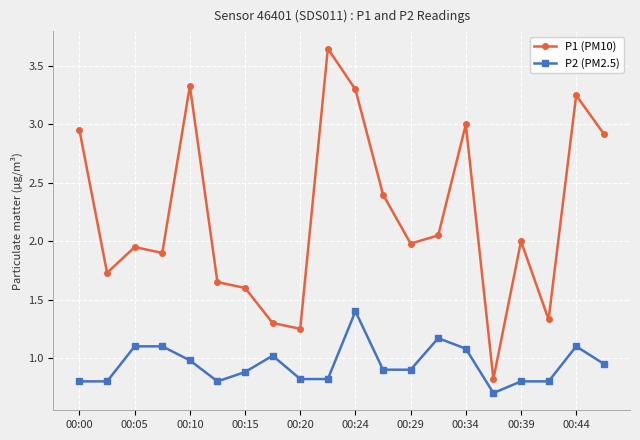

Which series has the largest total across all categories?

P1 (PM10)